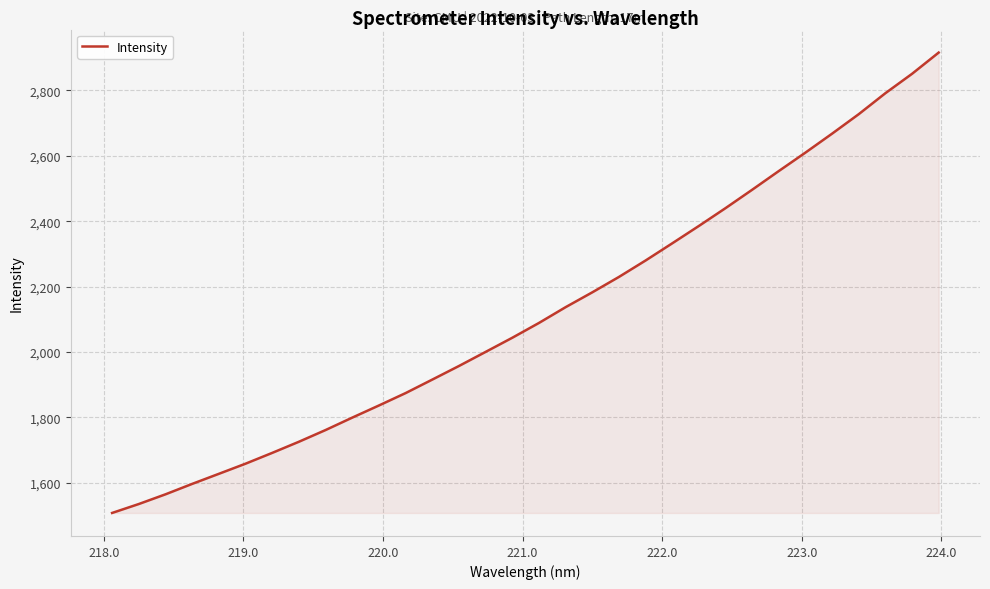

What is the smallest value displayed?

1507.5